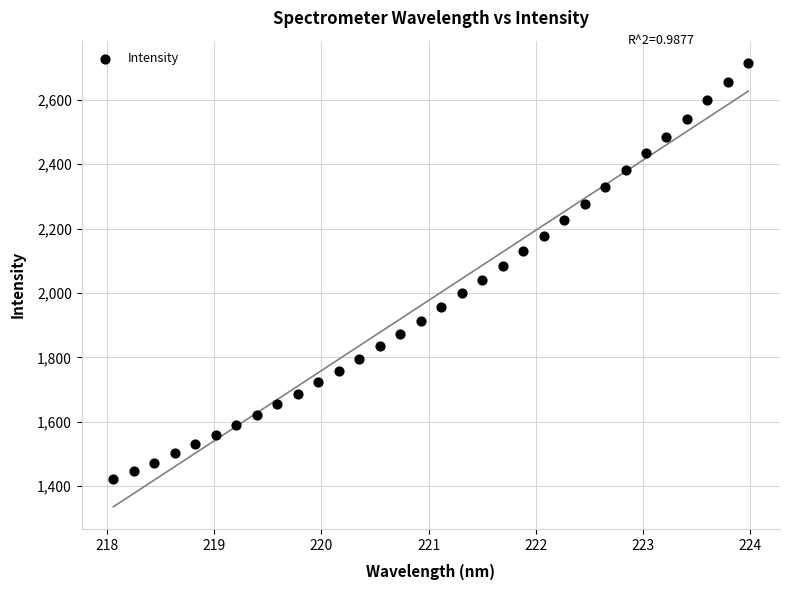

What is the range of X values (max minus min)?

5.9